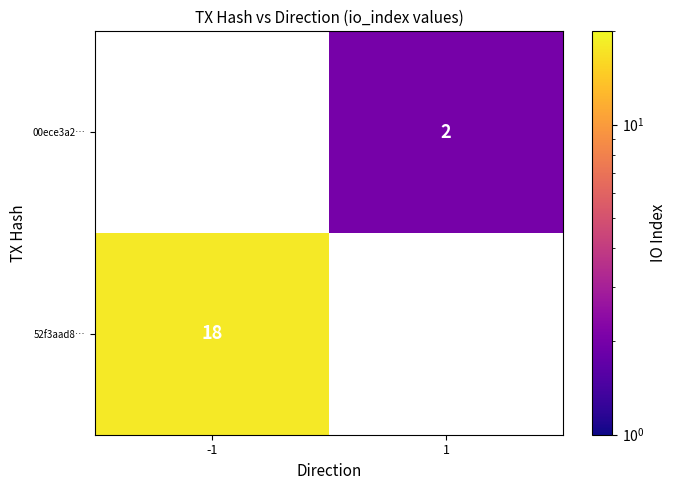

The value of 52f3aad8… at -1 is 18. True or false?

True